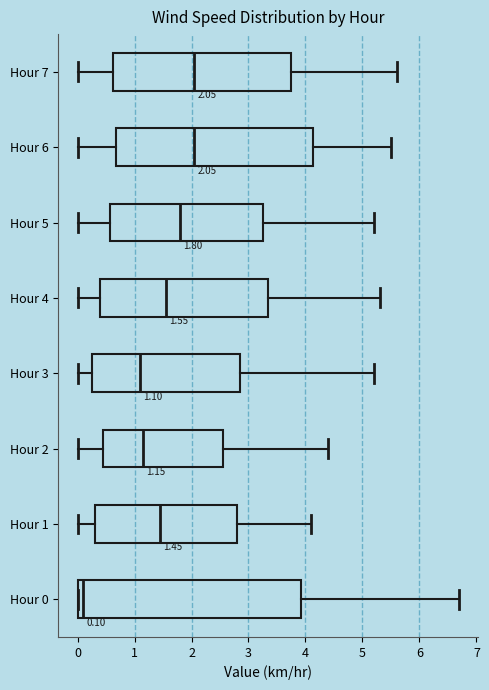

Which box is the widest, from its left edge to its right edge?

Hour 0